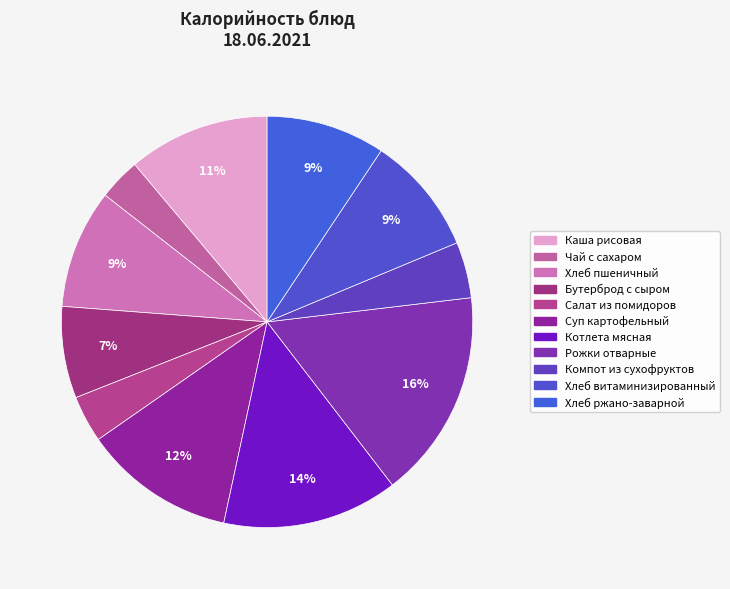

Does Хлеб пшеничный account for over 50% of the chart?

No